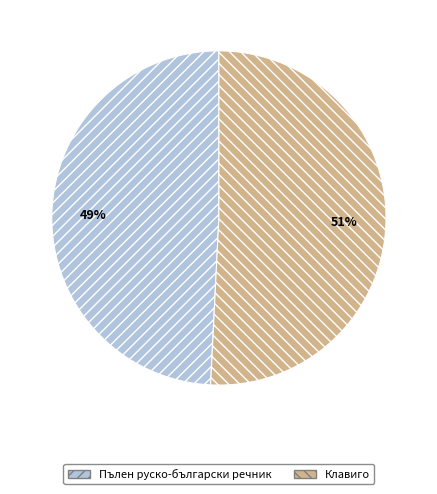

Is Клавиго the majority of the pie?

Yes